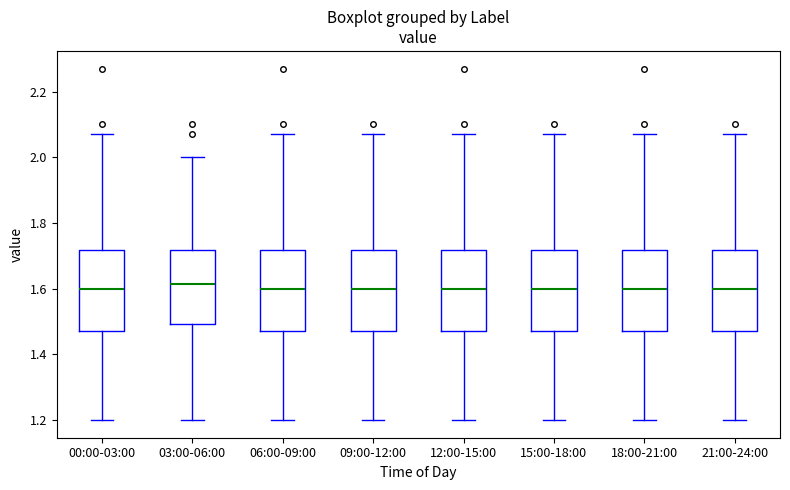

Reading left to right, read every box against the y-axis: the position of its median line, the range the box covers, and the ends of its whiskers. The values are not printed on the chart, so give them approximately, as read against the axis.

00:00-03:00: median 1.60, box 1.48 to 1.72, whiskers 1.20 to 2.08
03:00-06:00: median 1.62, box 1.50 to 1.72, whiskers 1.20 to 2.00
06:00-09:00: median 1.60, box 1.48 to 1.72, whiskers 1.20 to 2.08
09:00-12:00: median 1.60, box 1.48 to 1.72, whiskers 1.20 to 2.08
12:00-15:00: median 1.60, box 1.48 to 1.72, whiskers 1.20 to 2.08
15:00-18:00: median 1.60, box 1.48 to 1.72, whiskers 1.20 to 2.08
18:00-21:00: median 1.60, box 1.48 to 1.72, whiskers 1.20 to 2.08
21:00-24:00: median 1.60, box 1.48 to 1.72, whiskers 1.20 to 2.08